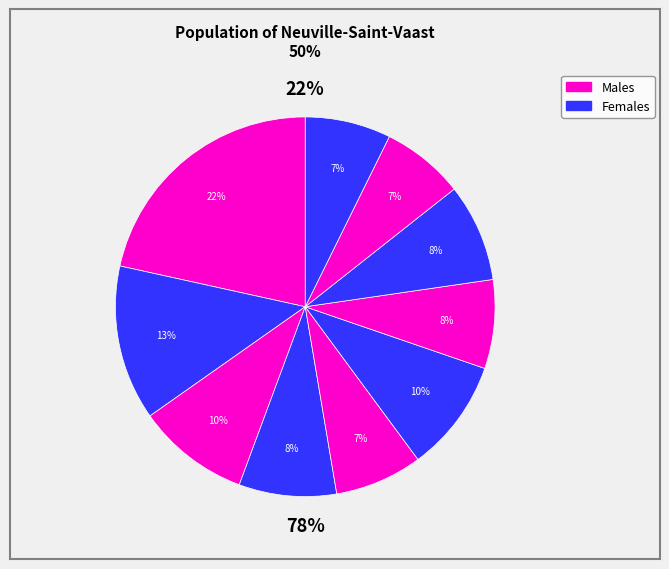

To the nearest percent, what is the average slice percentage?

10%